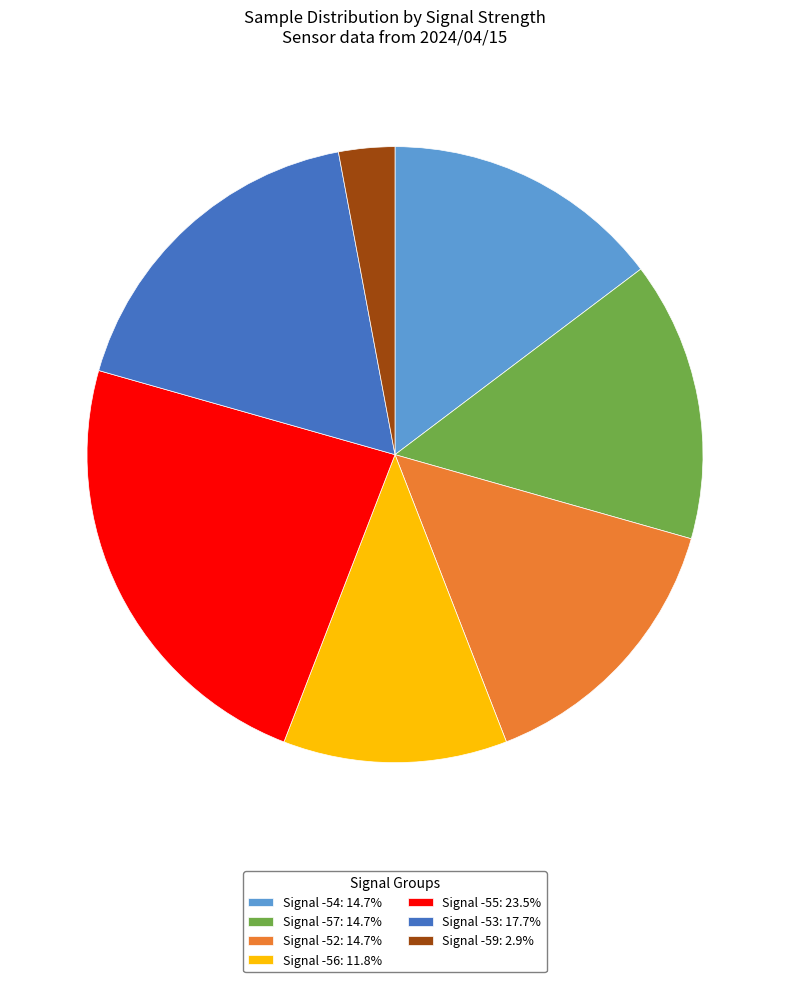

True or false: Signal -53 accounts for 29% of the total.

False